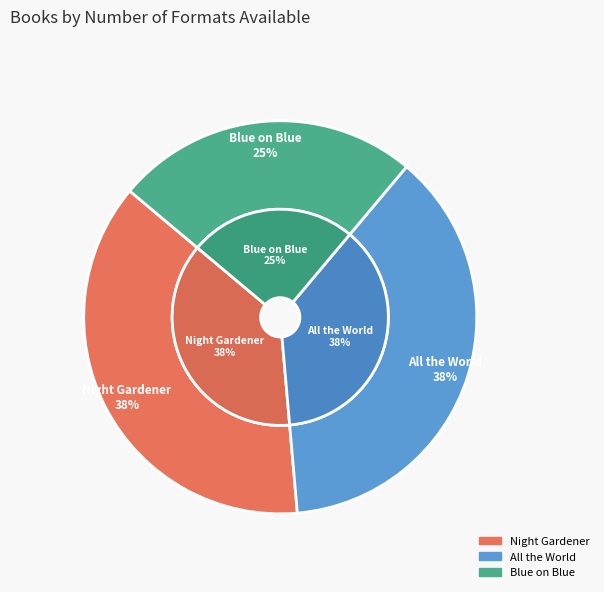

To the nearest percent, what portion does Blue on Blue (73275788) represent?

25%